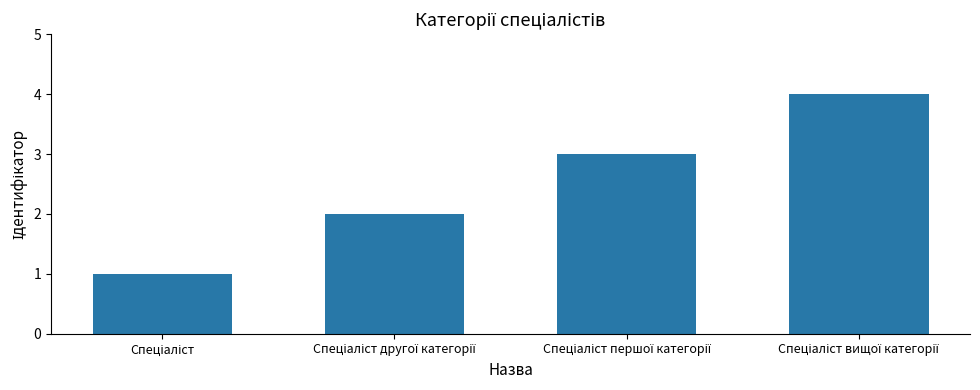

What is the difference between the maximum and minimum values?

3